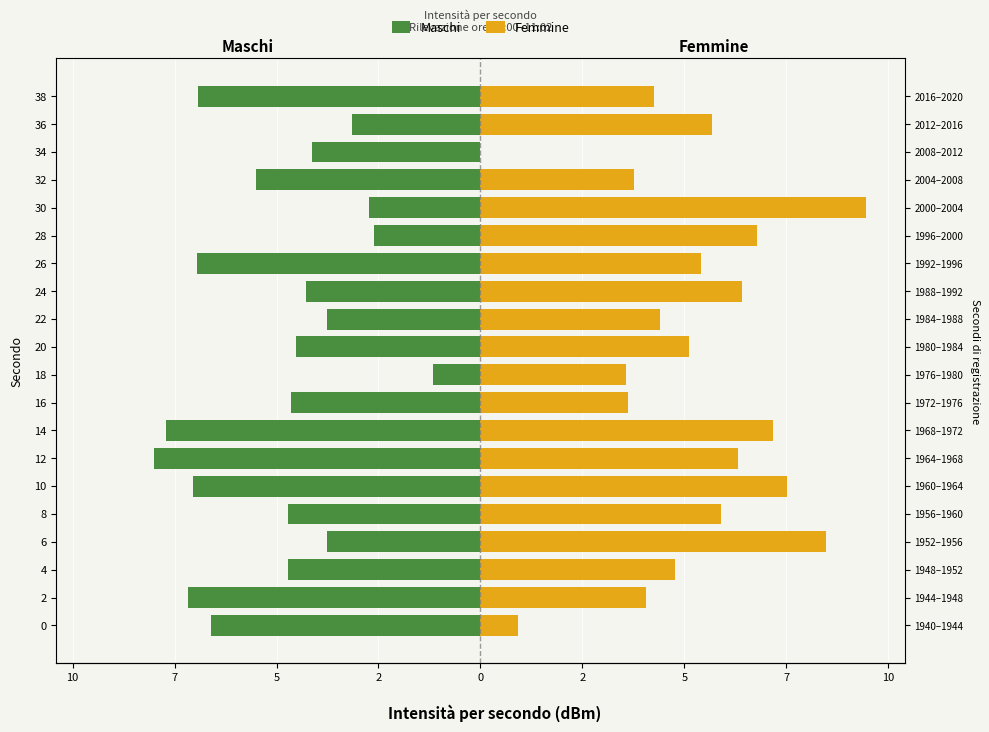

How many data points in Maschi are above -4?

6